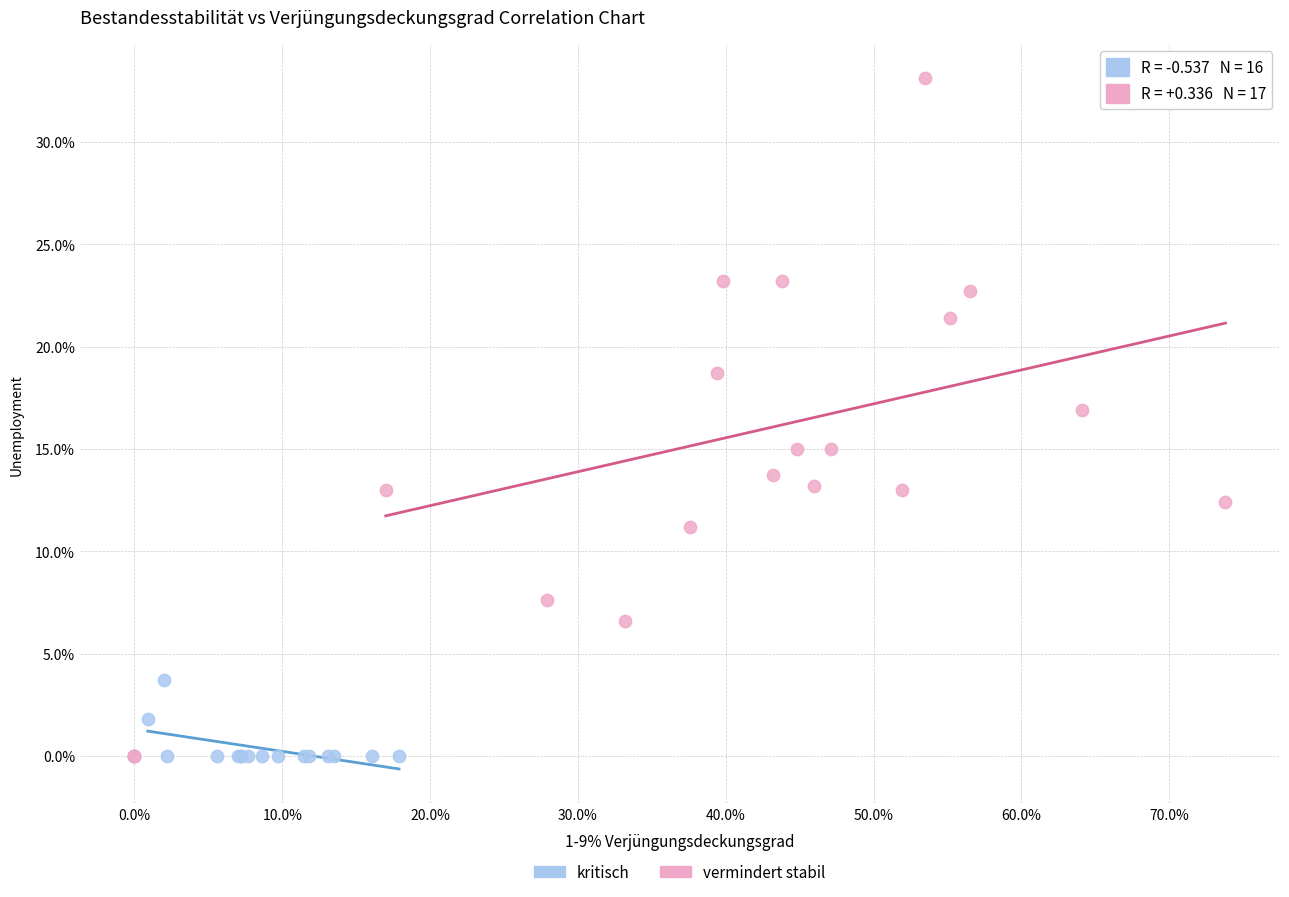

Which series has the widest spread of Y values?

vermindert stabil